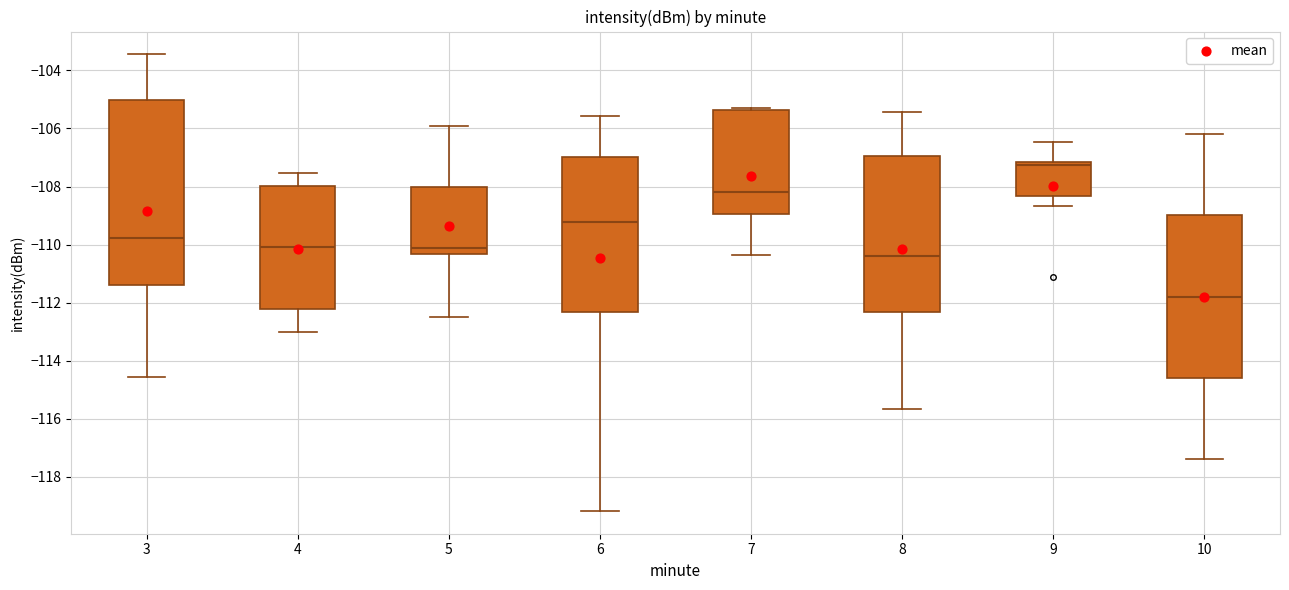

Where does the lower whisker of the box at x = 9 end on the y-axis? The values are not printed on the chart, so give them approximately, as read against the axis.

-108.6